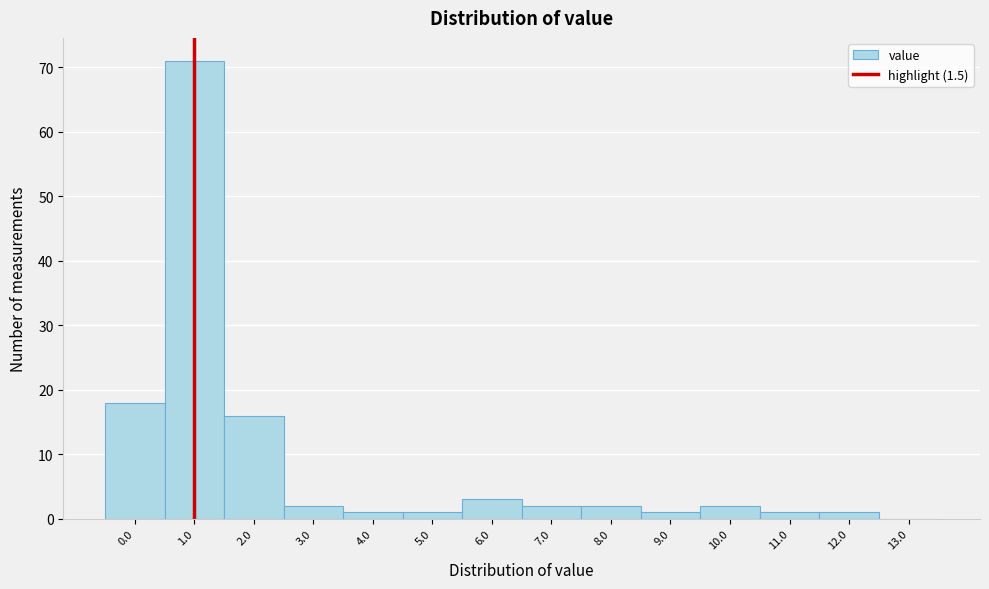

Reading left to right, extract all data points from this chart.

0.0=18	1.0=71	2.0=16	3.0=2	4.0=1	5.0=1	6.0=3	7.0=2	8.0=2	9.0=1	10.0=2	11.0=1	12.0=1	13.0=0